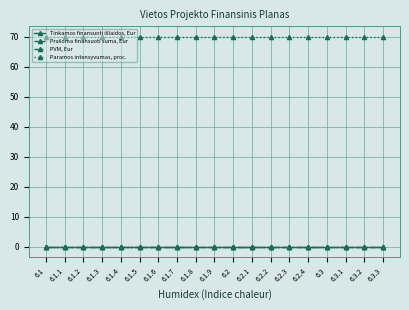

Which category has the highest value in the PVM, Eur series?

6.1